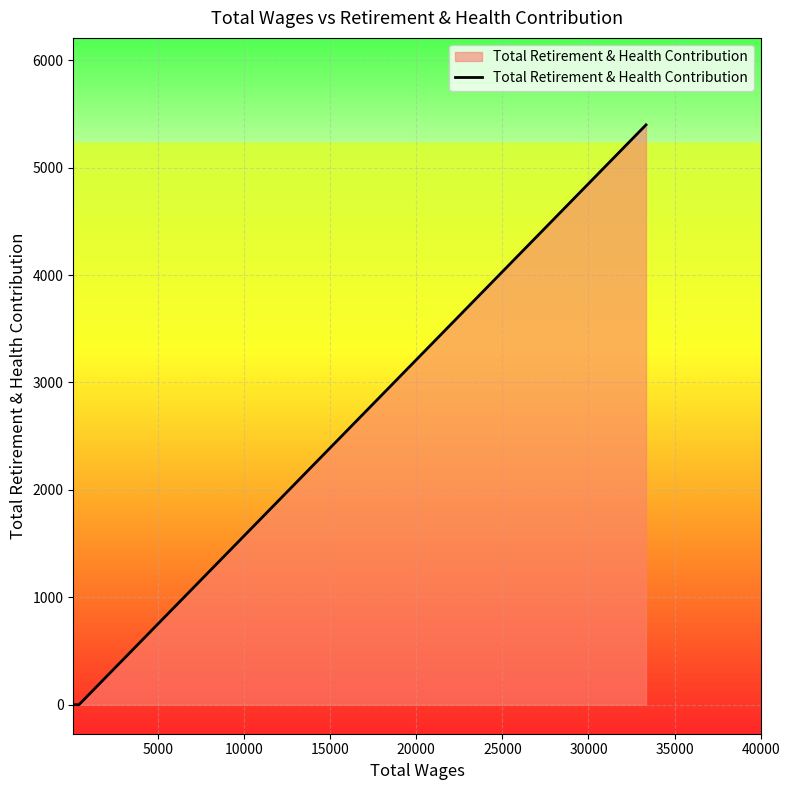

What is the greatest value displayed?

5398